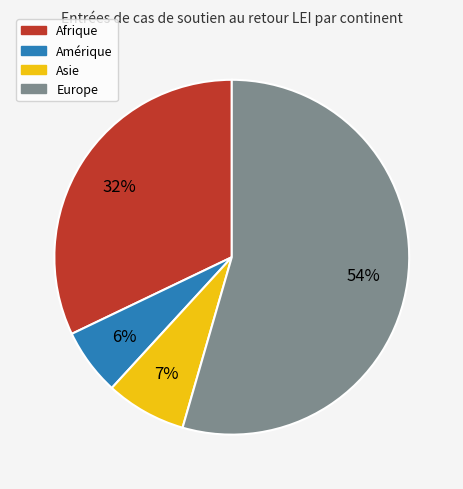

Is it true that Asie is 7% of the pie?

True